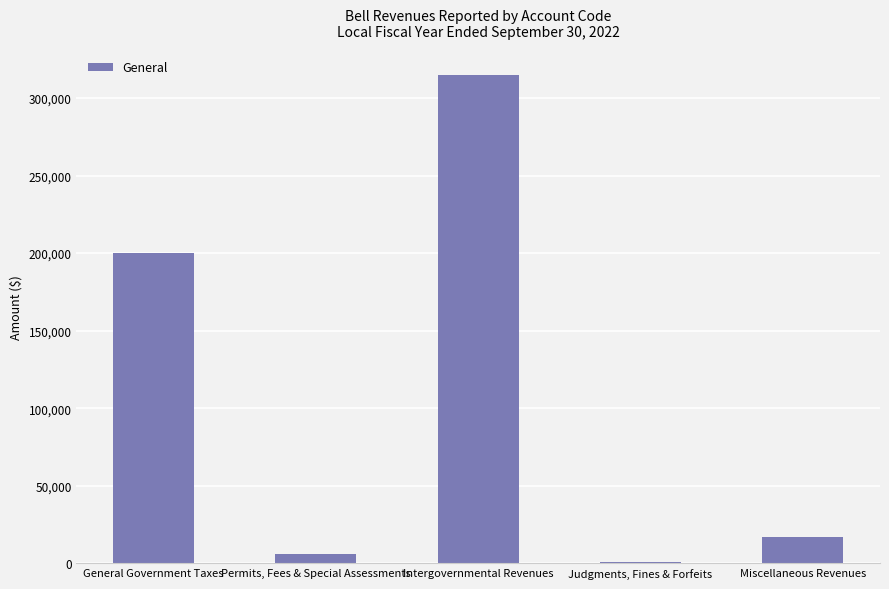

Are the bars horizontal?

No